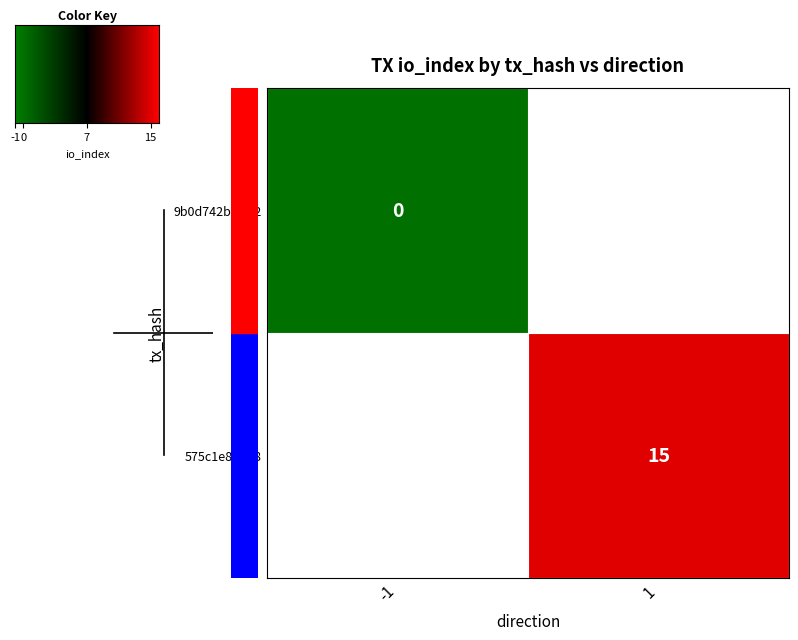

Which series has the largest total across all categories?

575c1e8bce692b223fa167b972351d084ffd0f8